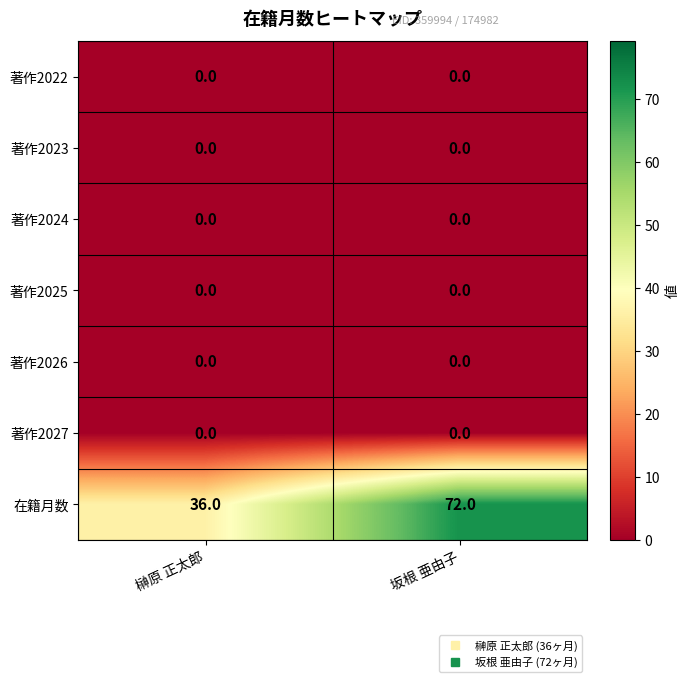

Which series has the widest spread of values?

在籍月数